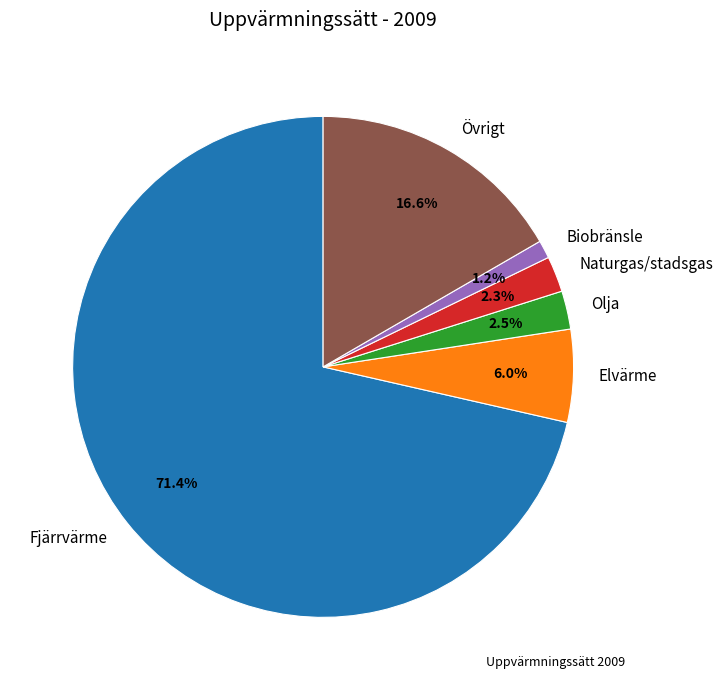

Which slice is the smallest?

Biobränsle